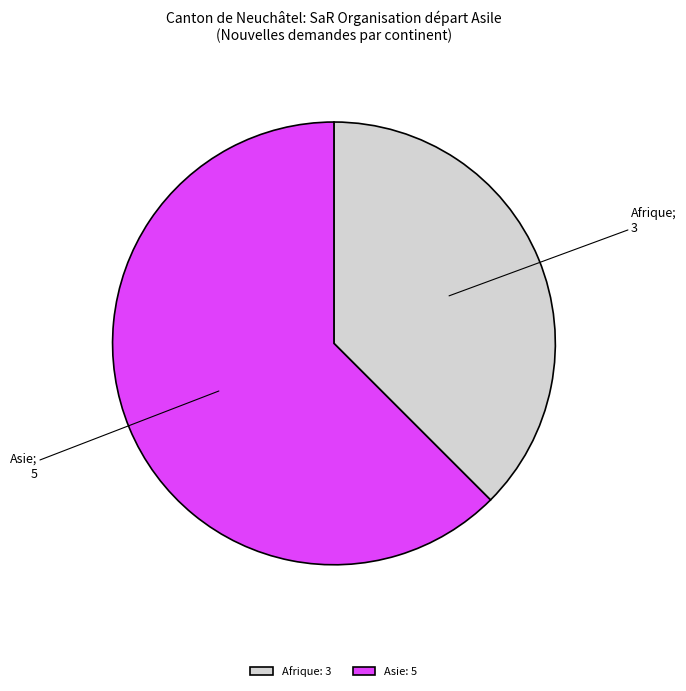

The Asie: 5 slice represents 51% of the pie. True or false?

False